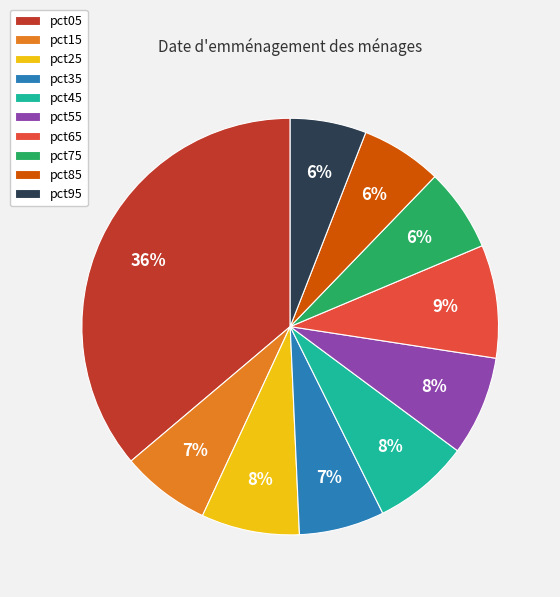

Is there a majority slice in this chart?

No